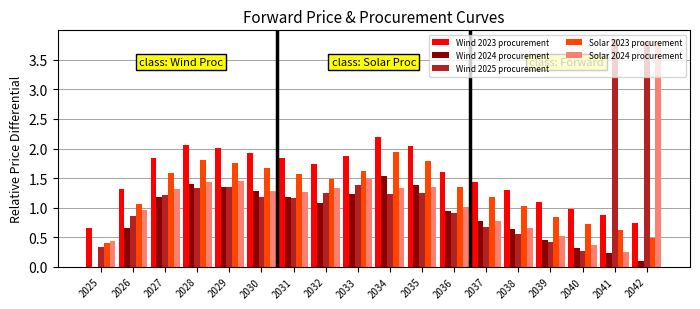

The value of Wind 2025 procurement at 2031 is 0.8. True or false?

False